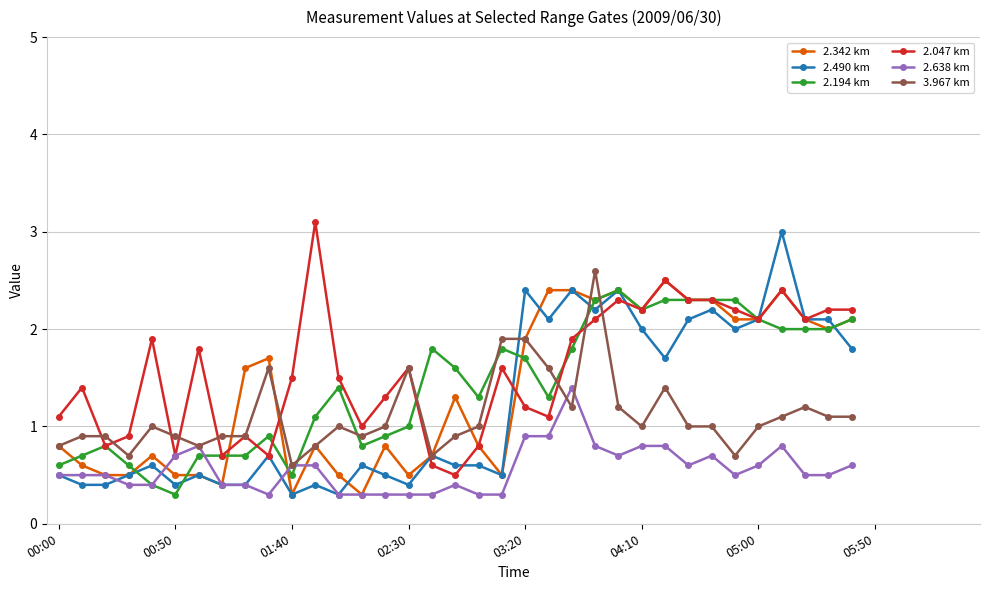

What is the difference between the maximum and minimum values in the 2.490 km series?

2.7